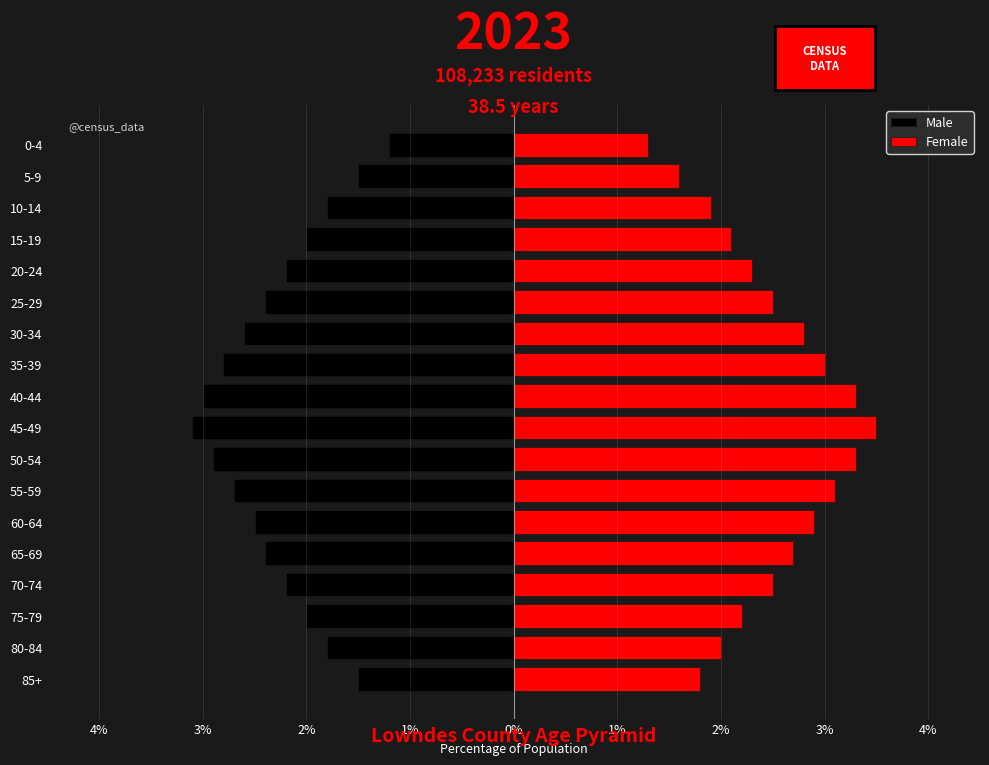

Which series has the widest spread of values?

Female